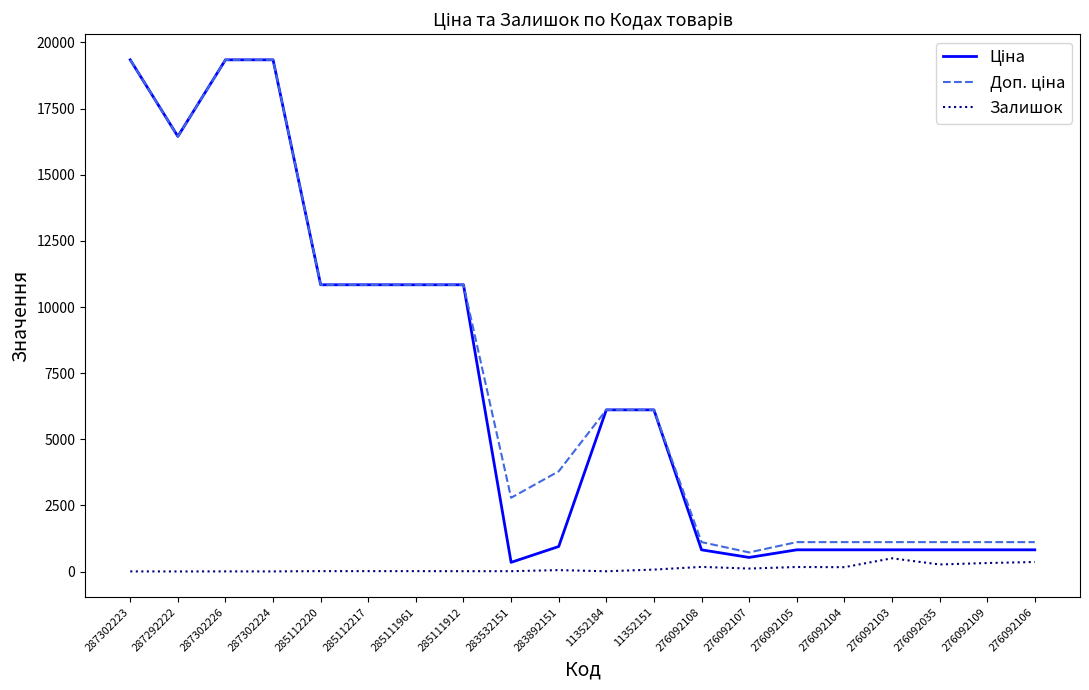

How many data points in Доп. ціна are less than 6112?

10